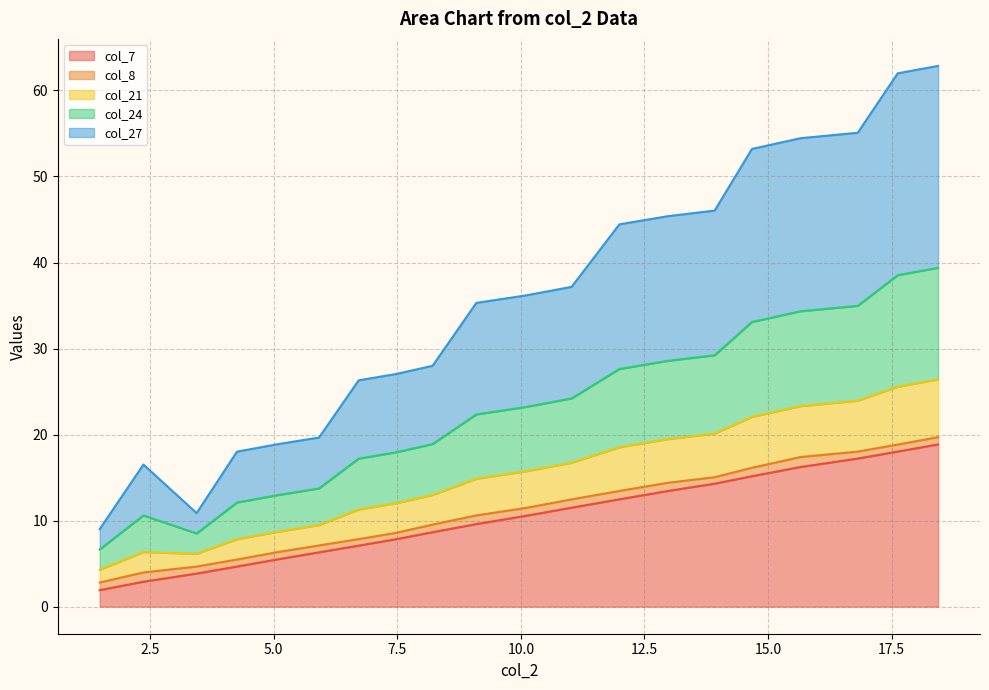

What is the minimum value for col_7?

1.9